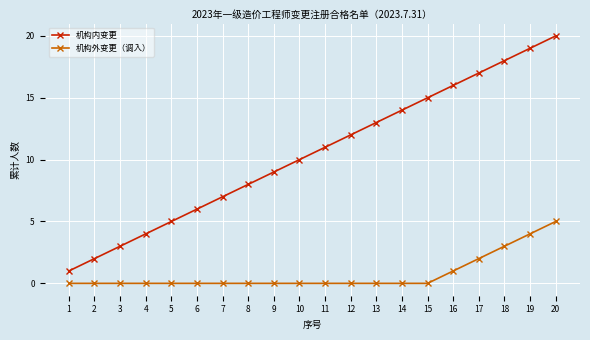

Which series changed the most between 2 and 18?

机构内变更